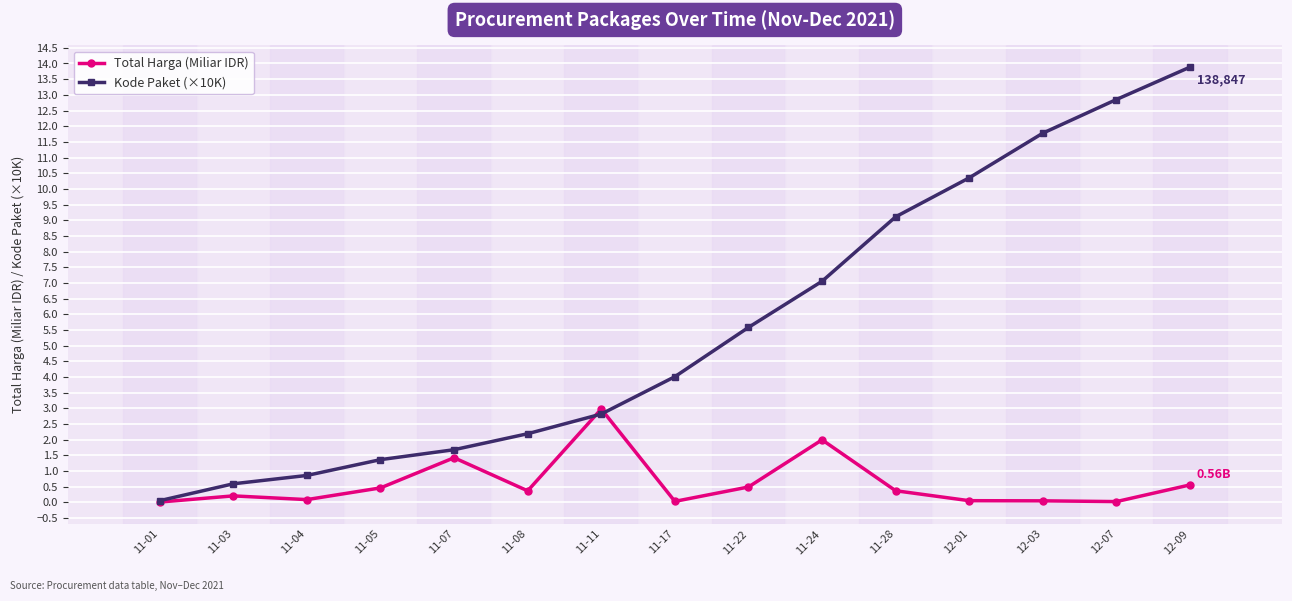

Count the number of data series in this chart.

2